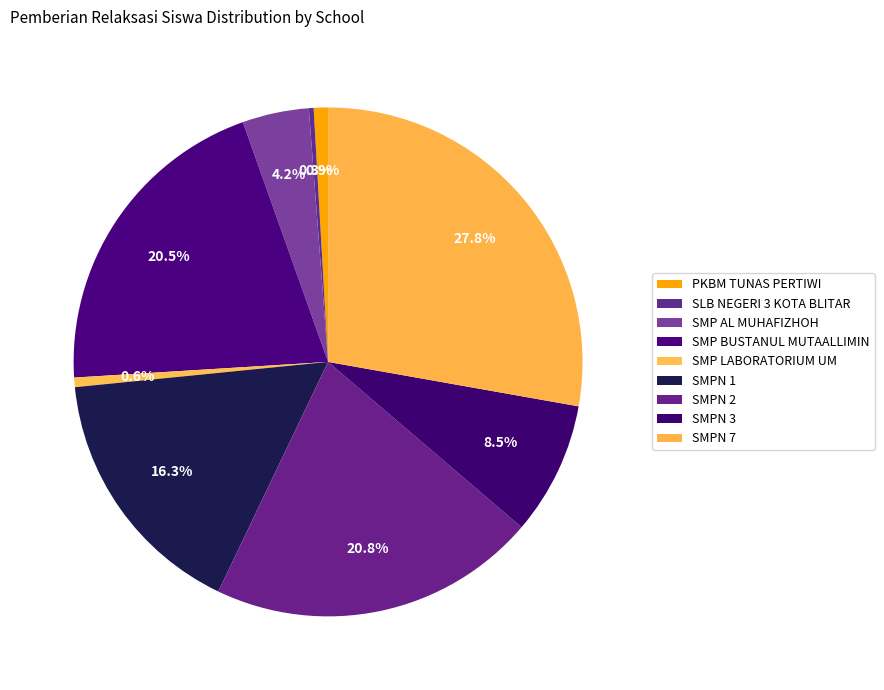

To the nearest percent, what portion does SMPN 1 represent?

16%